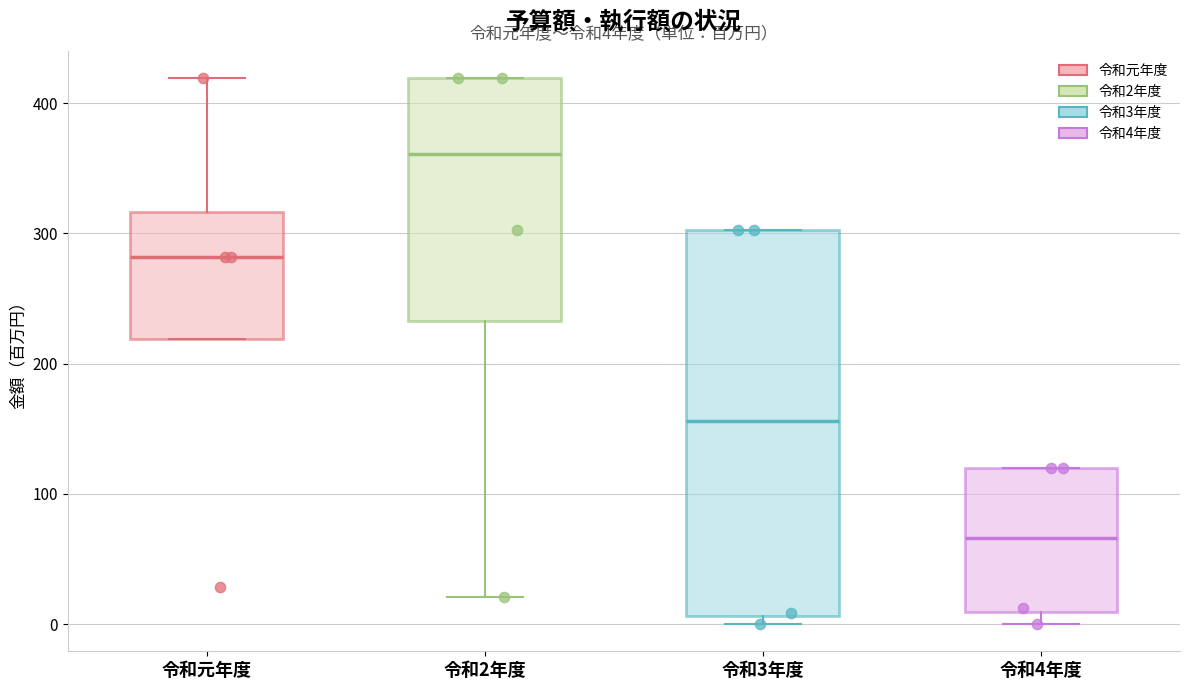

Which box has the lowest median line?

令和4年度